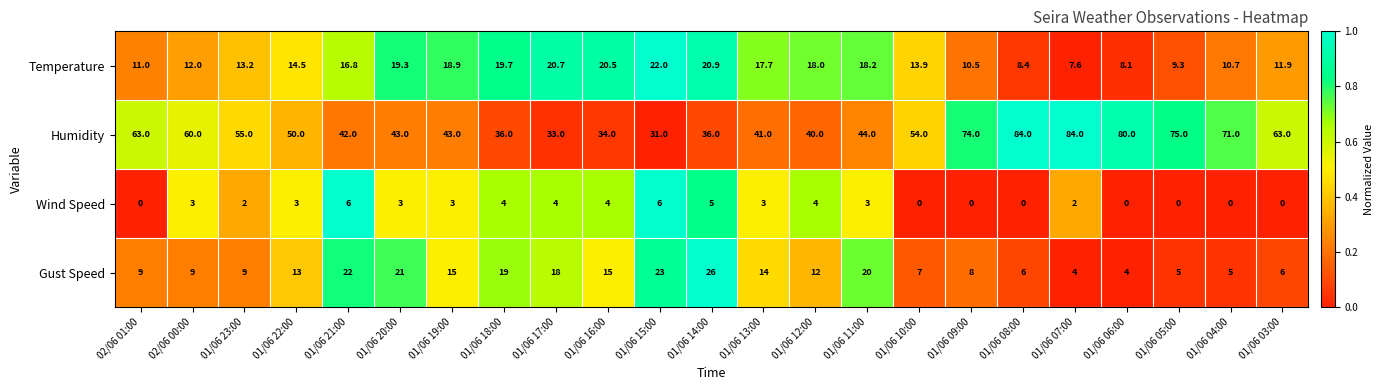

What is the sum of all Temperature values?

343.8